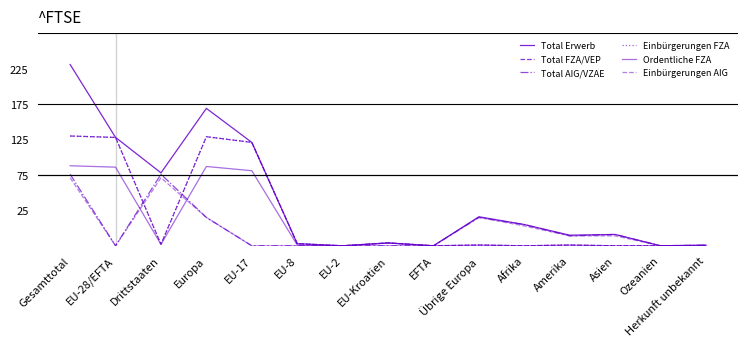

At which category is the sum across all series the highest?

Gesamttotal